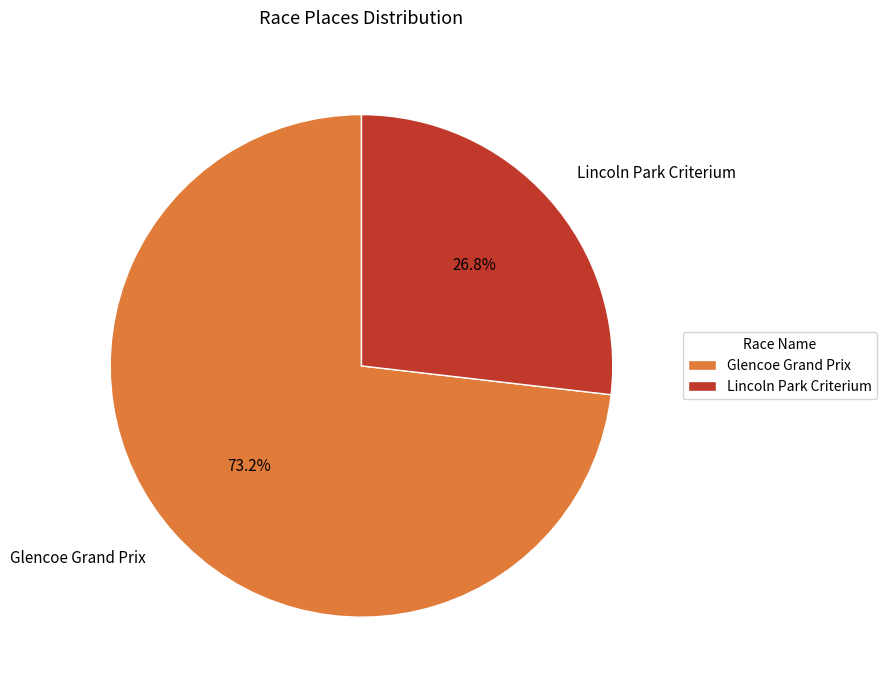

Which slice represents more than half of the pie?

Glencoe Grand Prix